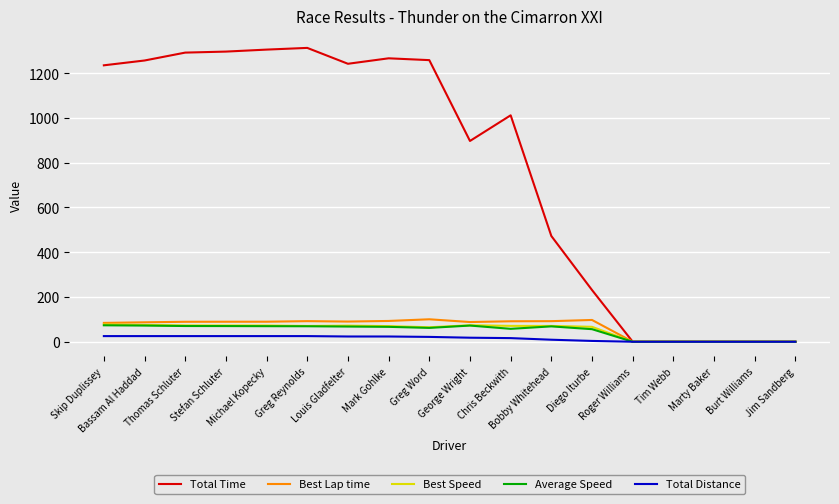

What is the highest value of the Total Time series?

1312.6